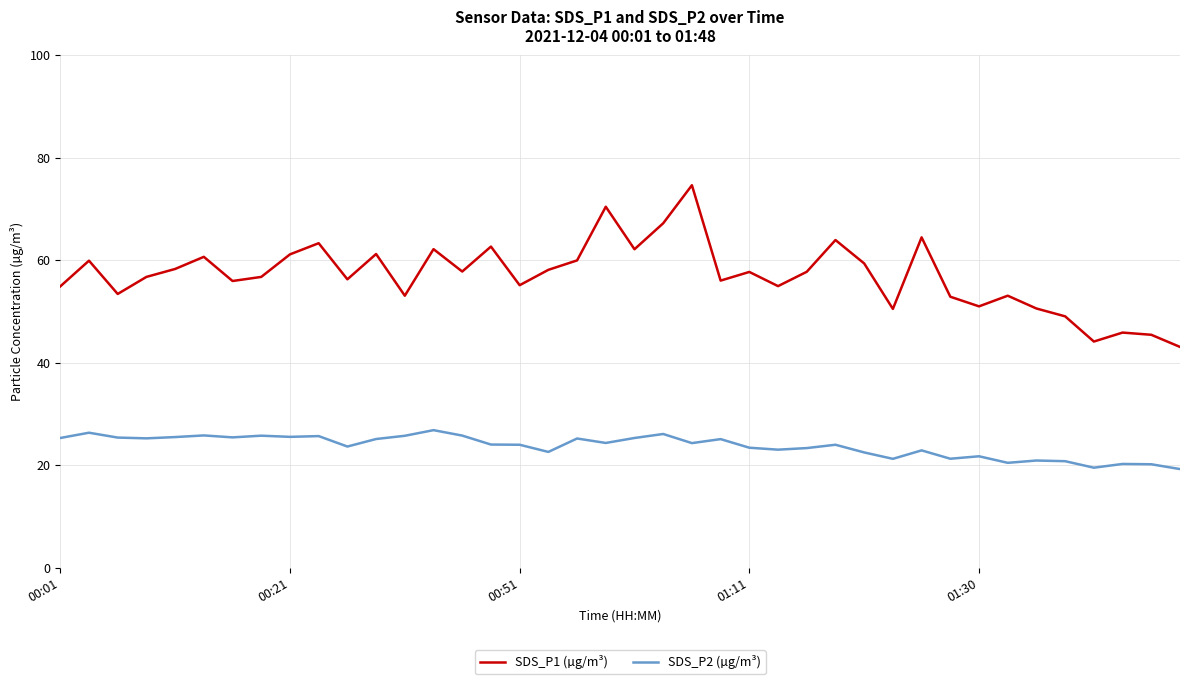

Which series has the largest range (max minus min)?

SDS_P1 (µg/m³)